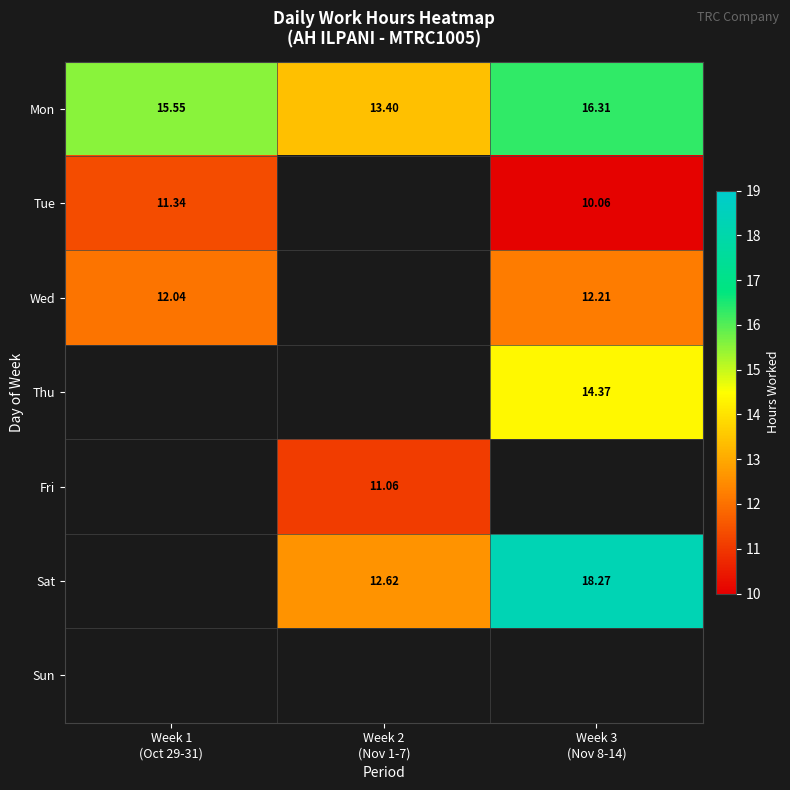

Which series has the largest total across all categories?

Mon